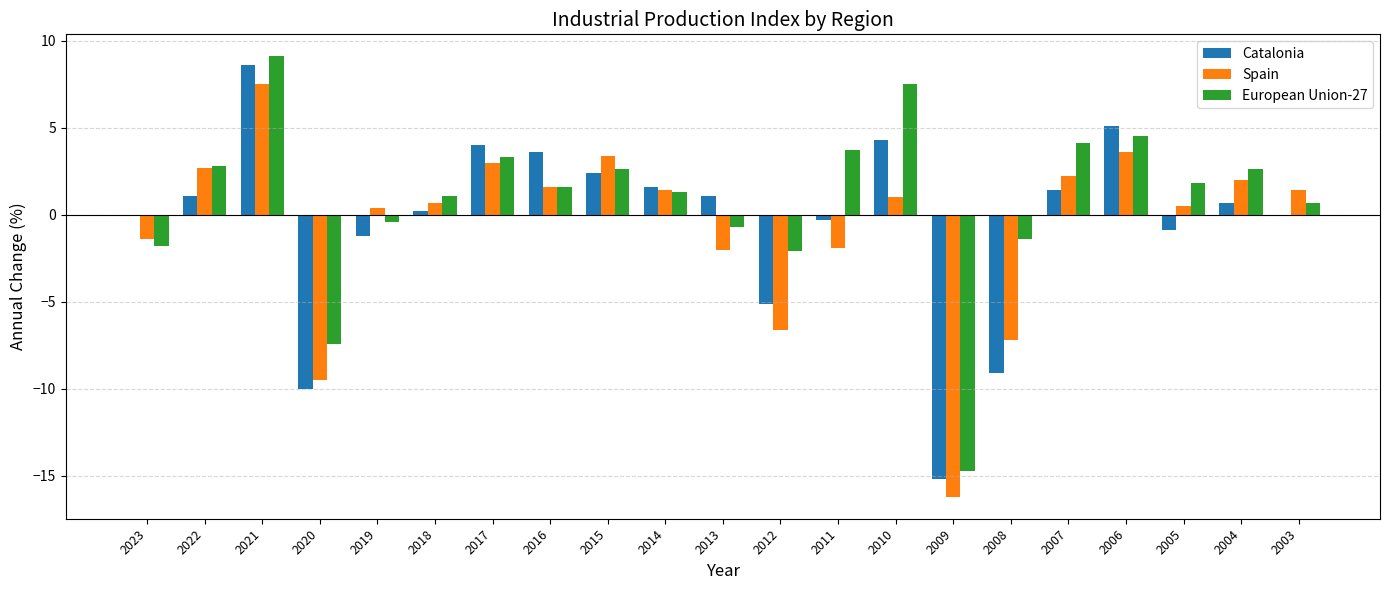

What is the greatest value displayed?

9.1